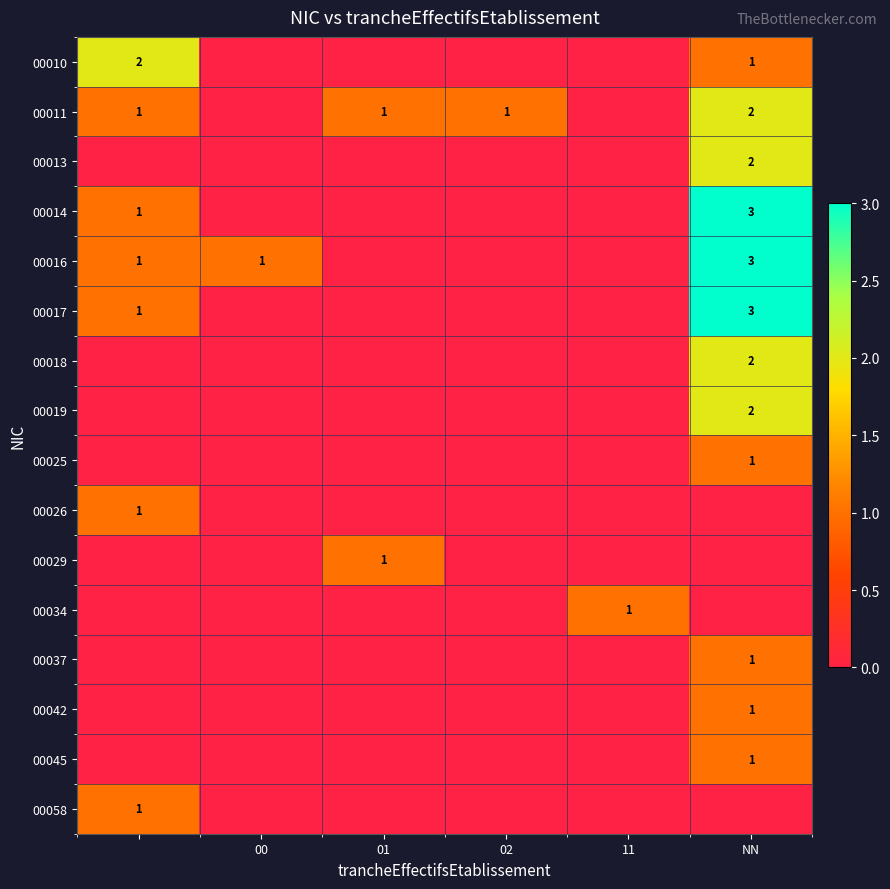

Count the 00034 values in the range 0 to 1.

6